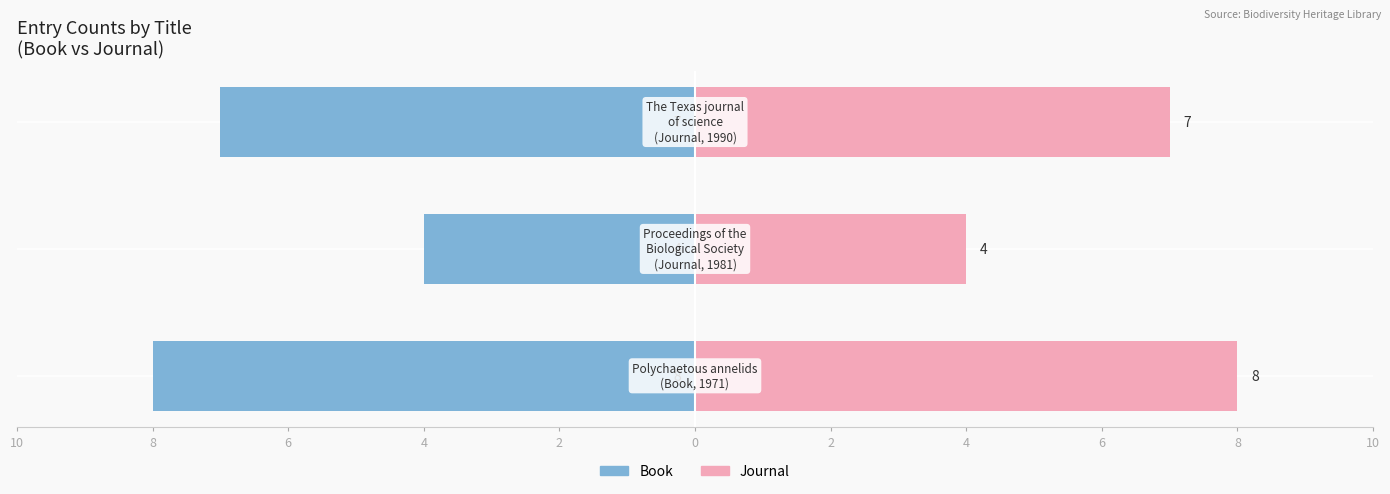

How many Page Count (Left) values are between -8 and -4?

3